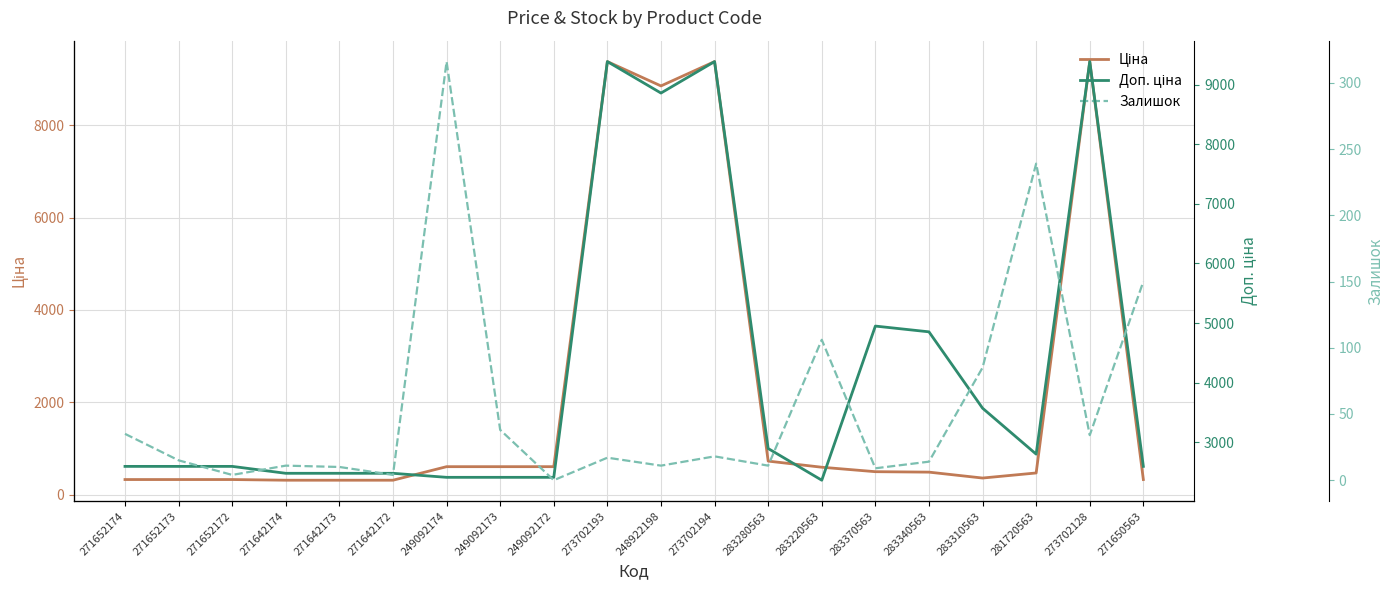

Where is the first local minimum for Залишок?

271652172